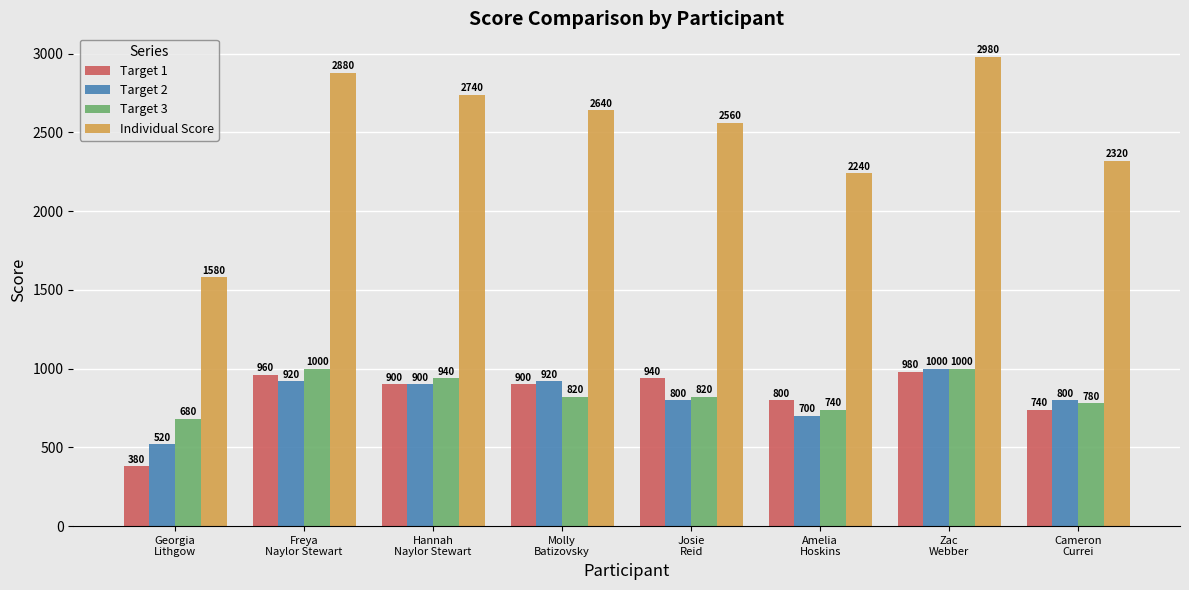

True or false: Target 2 has a value of 700 at Amelia
Hoskins.

True